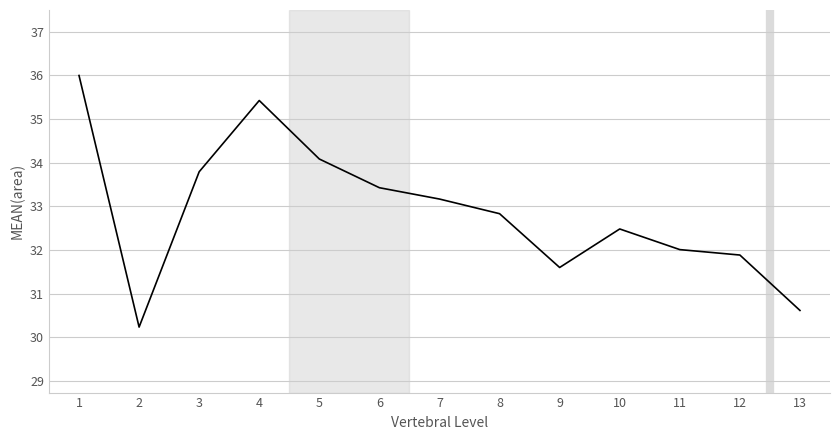

Rank the categories by value from lowest to highest.

2, 13, 9, 12, 11, 10, 8, 7, 6, 3, 5, 4, 1